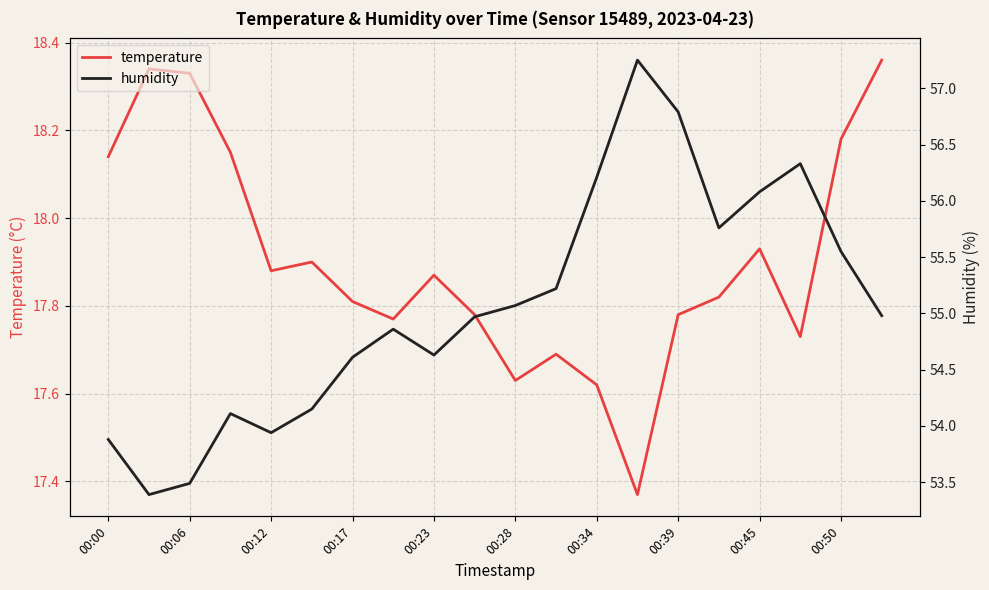

Does the chart have visible grid lines?

Yes